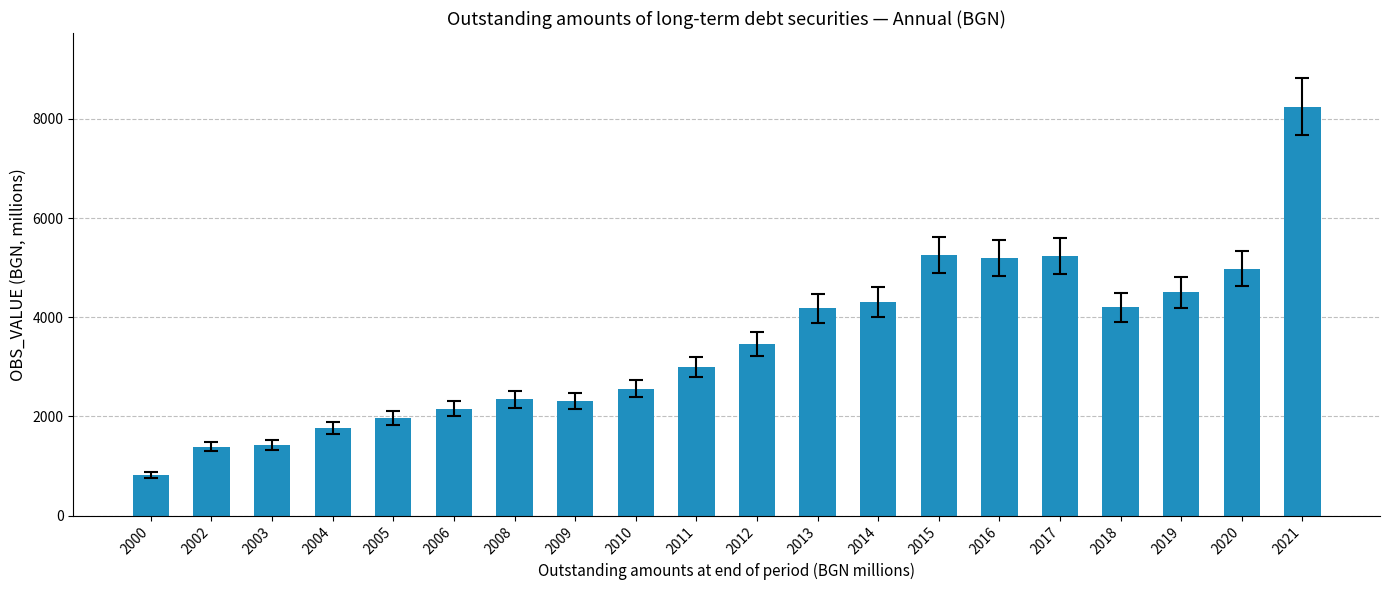

The value at 2009 is 4095.7. True or false?

False